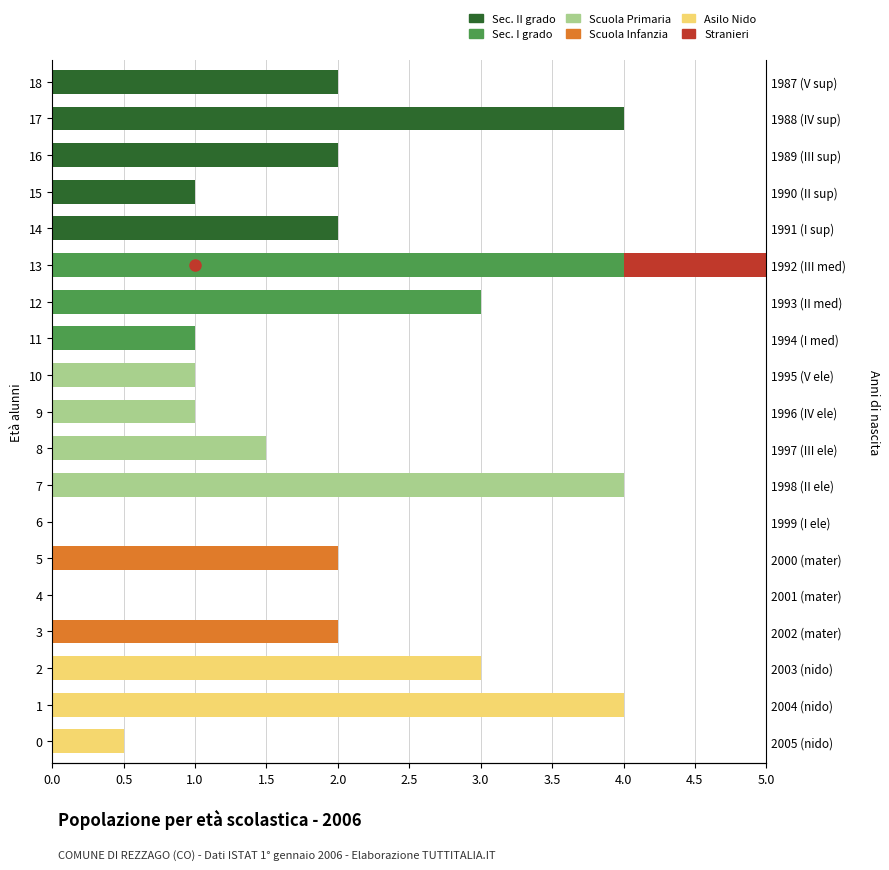

What is the spread (max minus min) of values at 7?

4.0